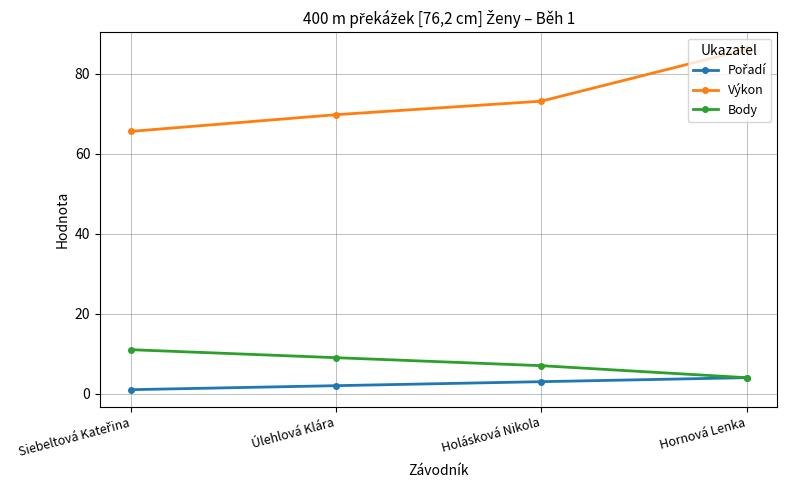

What is the label of the 1st point from the right?

Hornová Lenka